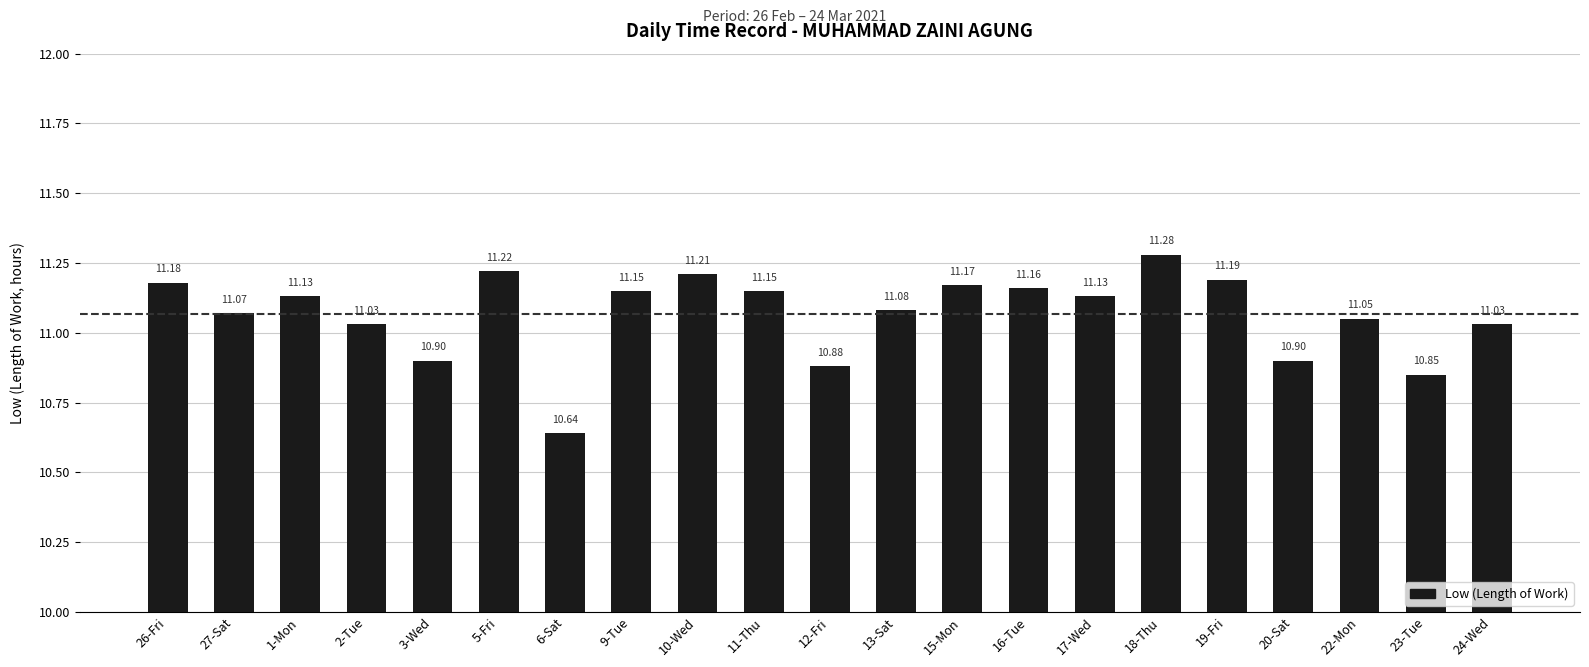

True or false: the data shows 11.3 at 18-Thu.

True